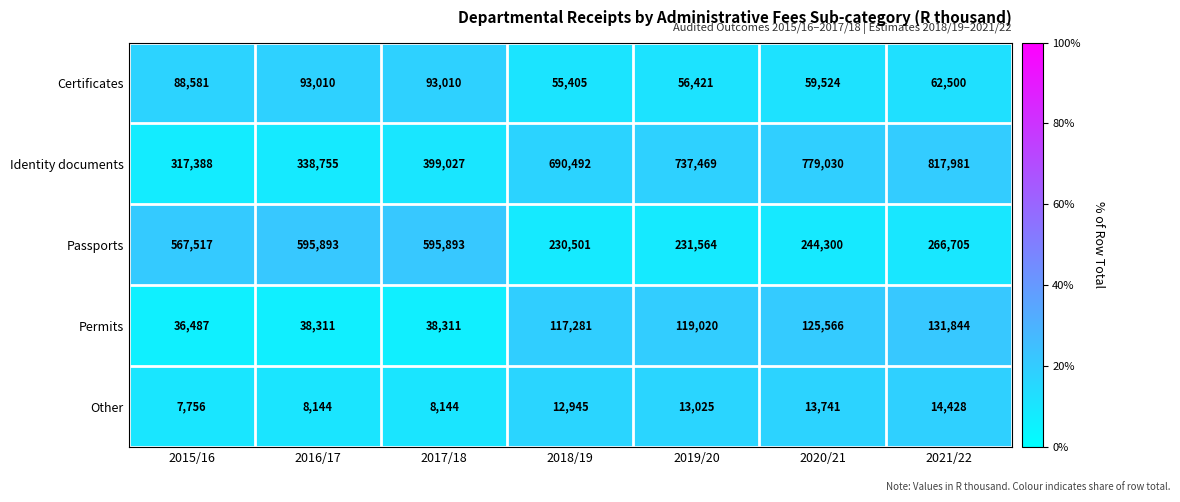

The value of Certificates at 2018/19 is 75572. True or false?

False